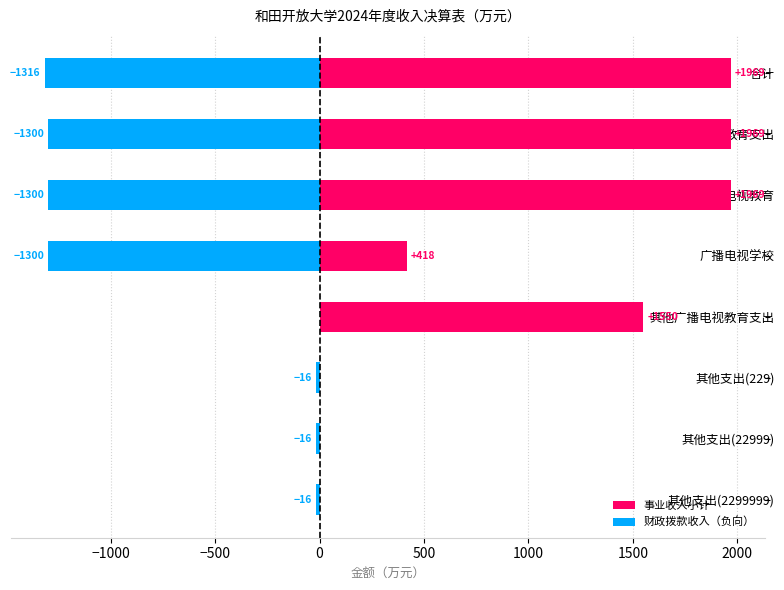

What is the spread (max minus min) of values at 其他支出(22999)?

16.0